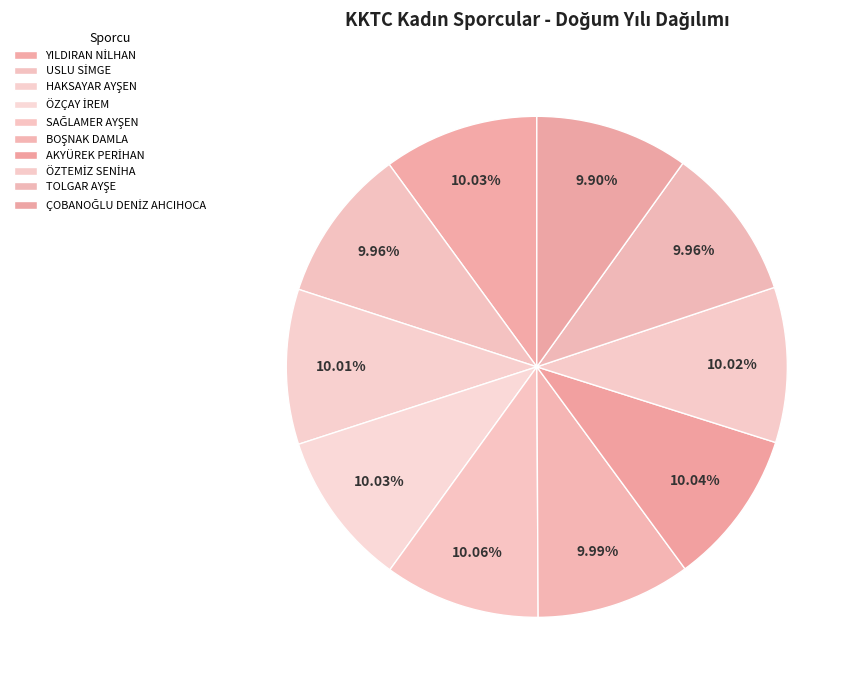

What is the largest slice in the pie chart?

SAĞLAMER AYŞEN